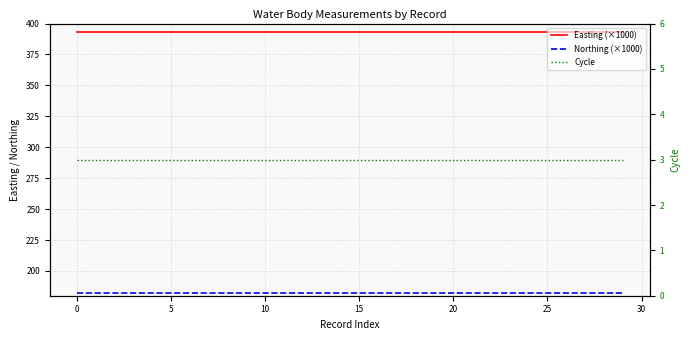

Reading right to left, list all the values displayed in this chart.

Easting (×1000): 393.1	393.1	393.1	393.1	393.1	393.1	393.1	393.1	393.1	393.1	393.1	393.1	393.1	393.1	393.1	393.1	393.1	393.1	393.1	393.1	393.1	393.1	393.1	393.1	393.1	393.1	393.1	393.1	393.1	393.1
Northing (×1000): 182.6	182.6	182.6	182.6	182.6	182.6	182.6	182.6	182.6	182.6	182.6	182.6	182.6	182.6	182.6	182.6	182.6	182.6	182.6	182.6	182.6	182.6	182.6	182.6	182.6	182.6	182.6	182.6	182.6	182.6
Cycle: 3.0	3.0	3.0	3.0	3.0	3.0	3.0	3.0	3.0	3.0	3.0	3.0	3.0	3.0	3.0	3.0	3.0	3.0	3.0	3.0	3.0	3.0	3.0	3.0	3.0	3.0	3.0	3.0	3.0	3.0